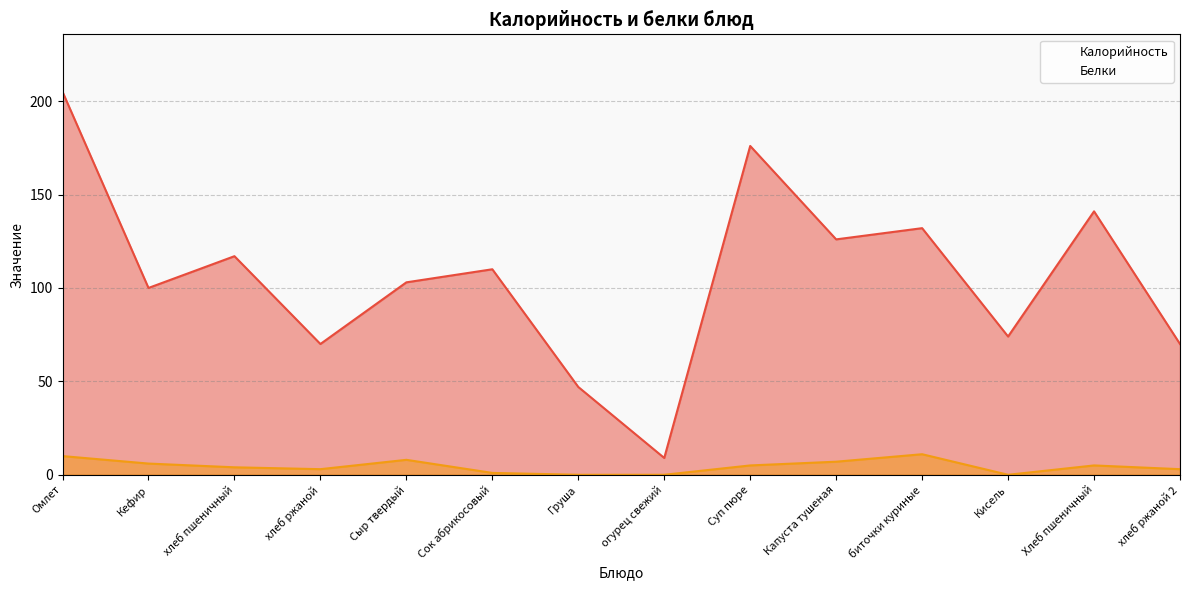

True or false: Белки and Калорийность cross at least once.

False